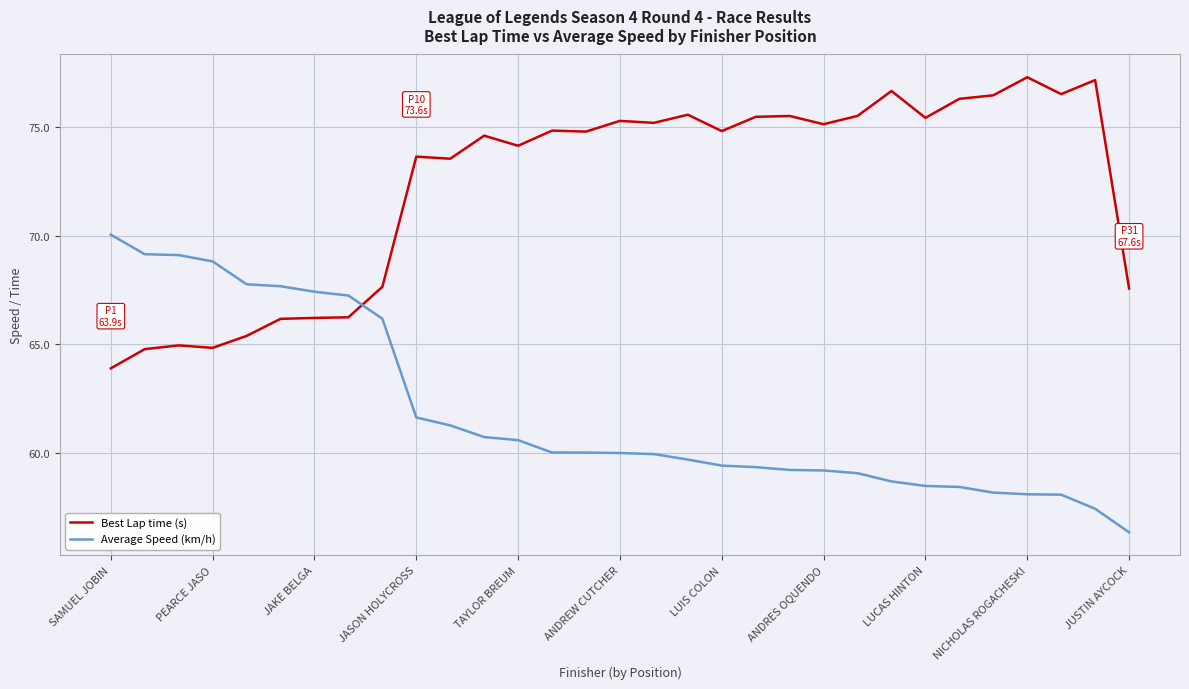

Rank the series by their average value, from highest to lowest.

Best Lap time (s), Average Speed (km/h)